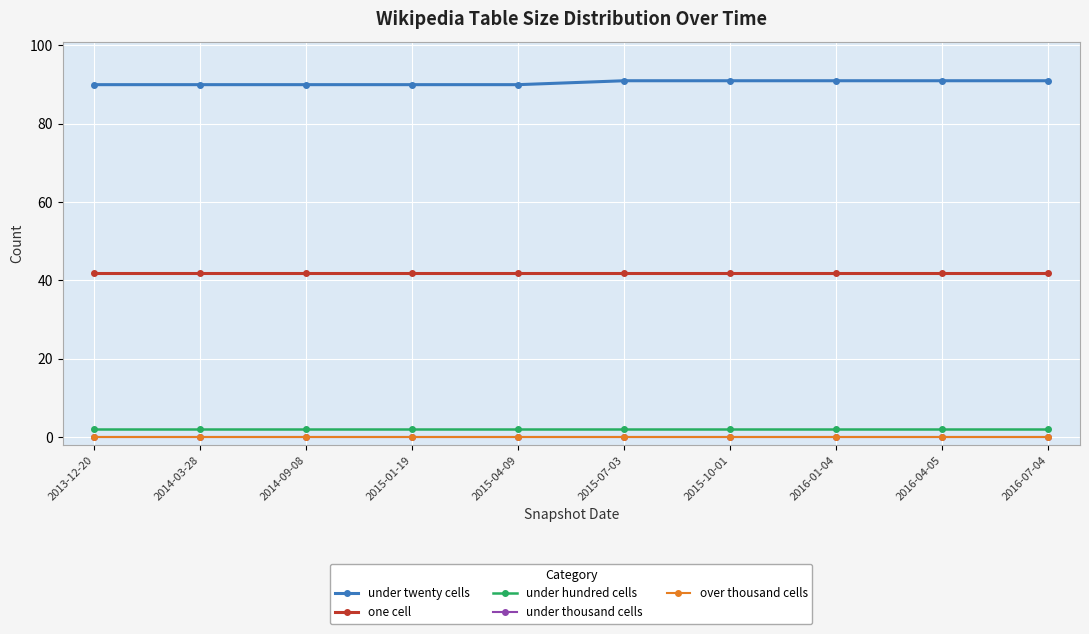

What is the label of the 9th point from the left?

2016-04-05